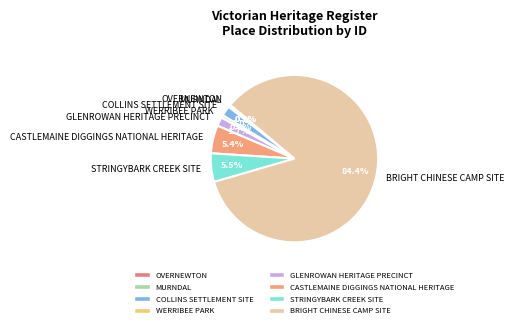

Is it true that BRIGHT CHINESE CAMP SITE is 76% of the pie?

False